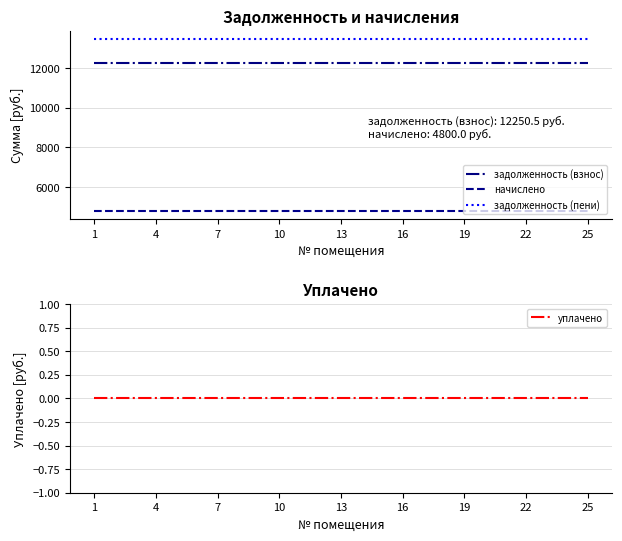

True or false: задолженность (пени) has a value of 19368.0 at 13.

False